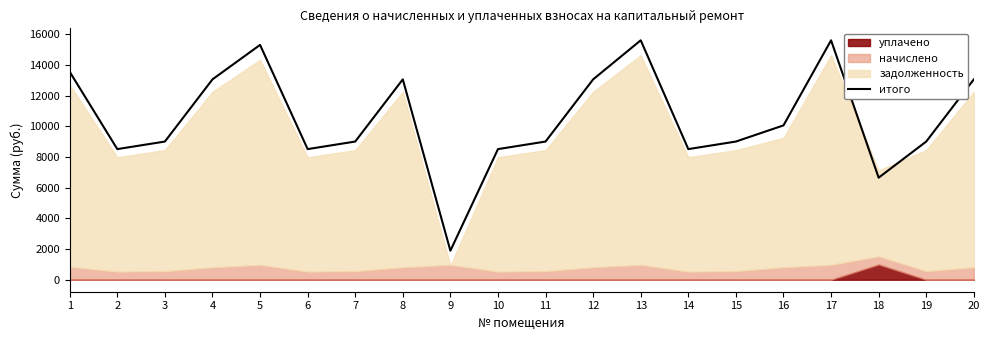

Reading right to left, list all the values displayed in this chart.

13060.7	9008.3	6653.5	15607.2	10060.7	9008.3	8515.5	15607.2	13060.7	9008.3	8515.5	1892.4	13060.7	9008.3	8515.5	15307.2	13060.7	9008.3	8515.5	13553.6